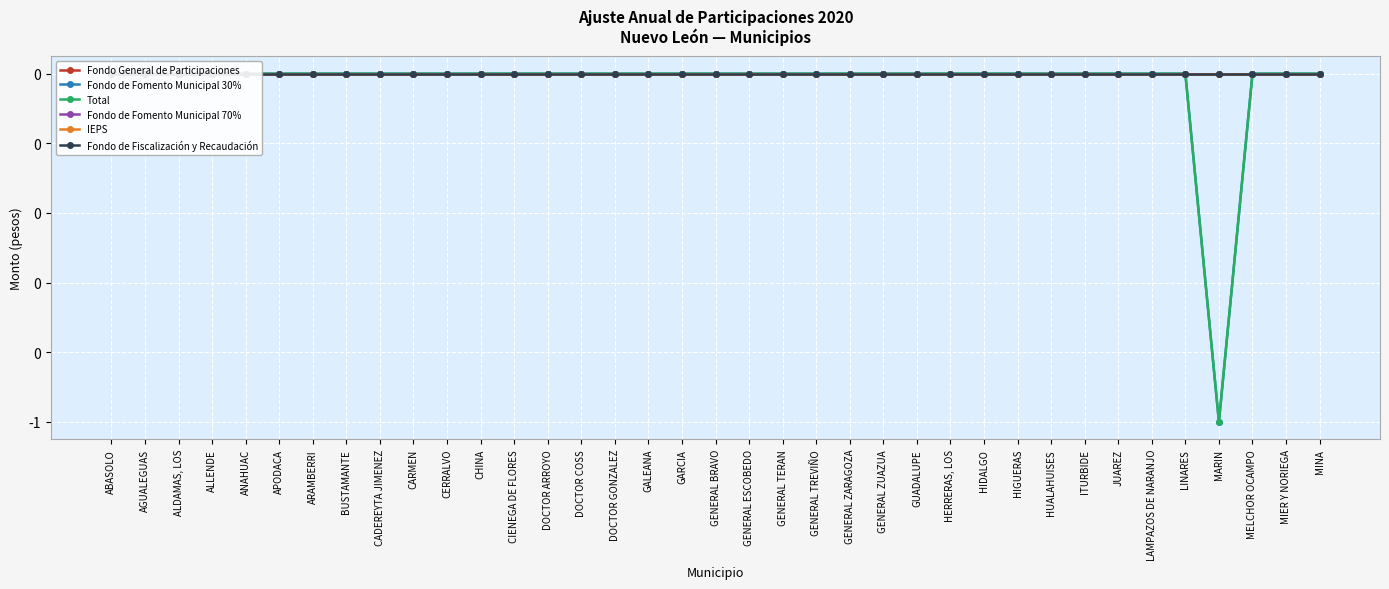

What are all the series names shown in the legend?

Fondo General de Participaciones, Fondo de Fomento Municipal 30%, Total, Fondo de Fomento Municipal 70%, IEPS, Fondo de Fiscalización y Recaudación